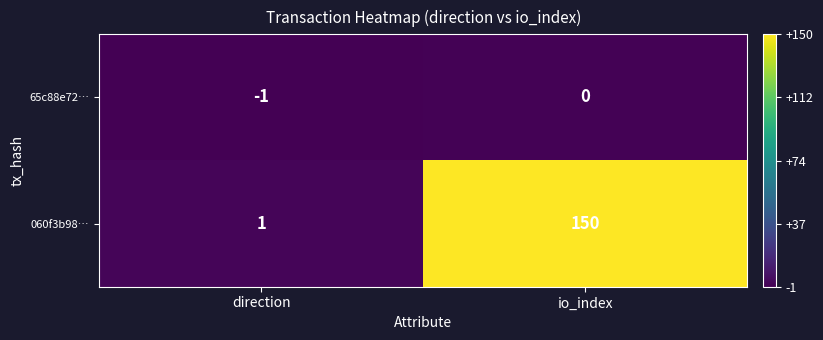

Reading left to right, list all the values displayed in this chart.

65c88e72…: -1	0
060f3b98…: 1	150